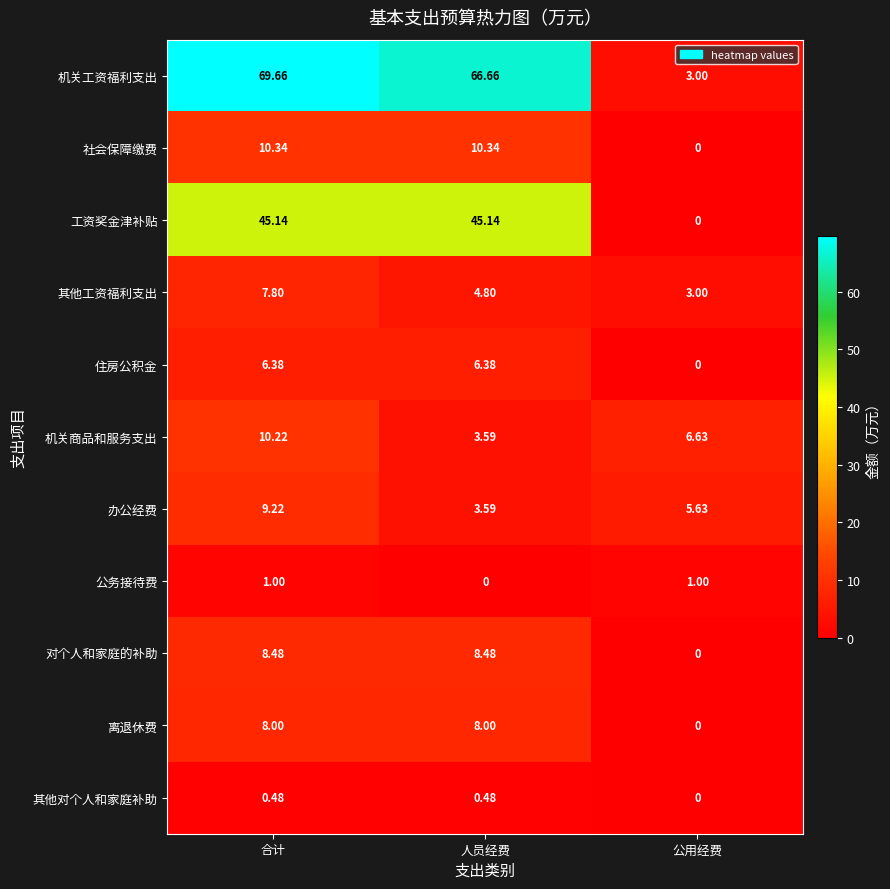

List the series in order of their peak value, highest first.

机关工资福利支出, 工资奖金津补贴, 社会保障缴费, 机关商品和服务支出, 办公经费, 对个人和家庭的补助, 离退休费, 其他工资福利支出, 住房公积金, 公务接待费, 其他对个人和家庭补助